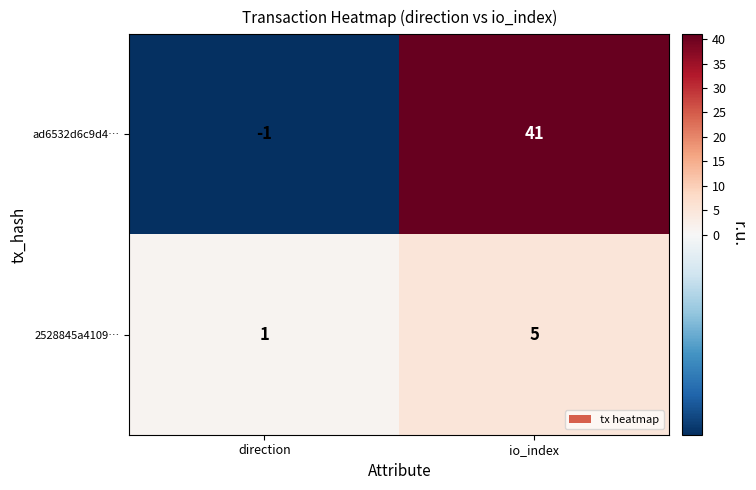

At which label is ad6532d6c9d4… closest to 20?

direction